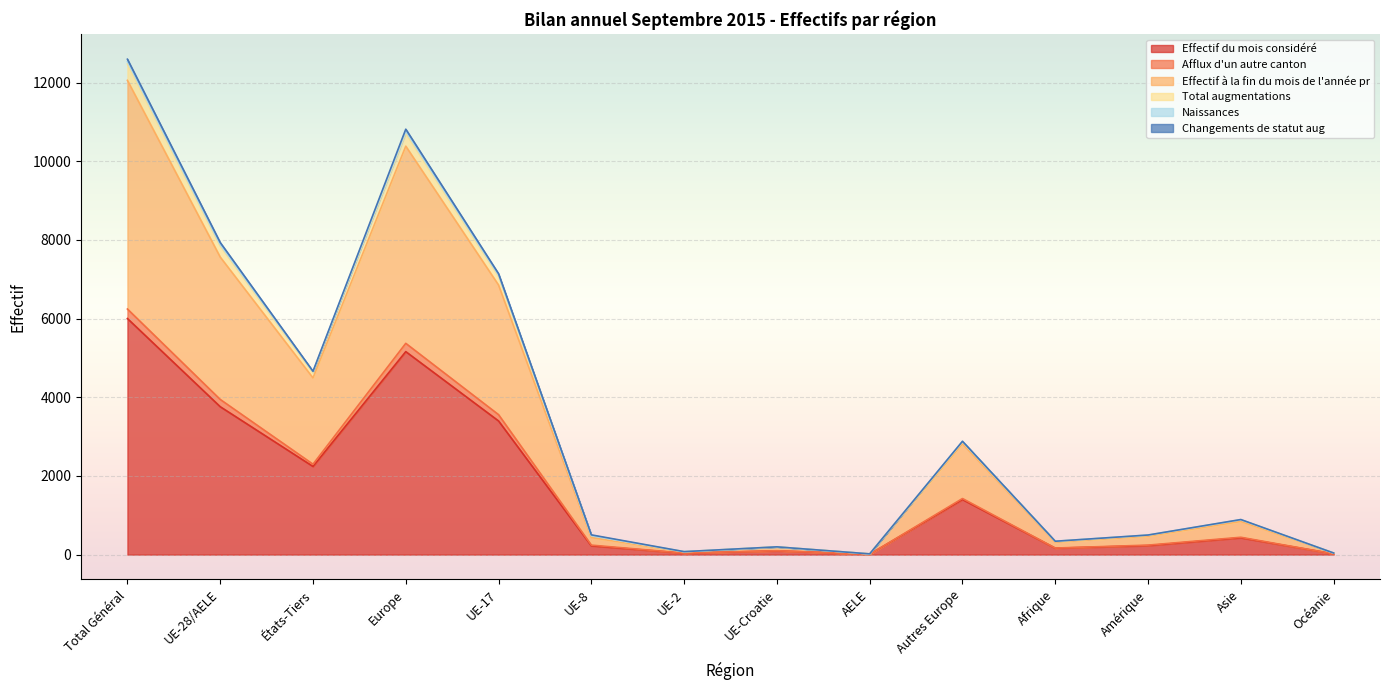

How many lines are shown in the chart?

6